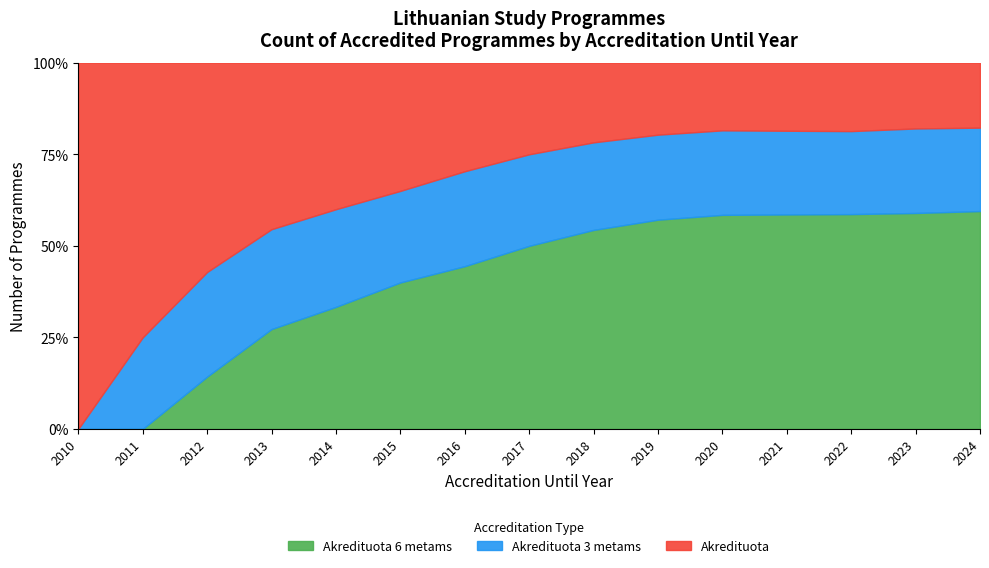

Reading right to left, what are all the values shown in this chart?

Akredituota 6 metams: 47	46	44	41	38	32	25	18	12	8	5	3	1	0	0
Akredituota 3 metams: 18	18	17	16	15	13	11	9	7	5	4	3	2	1	0
Akredituota: 14	14	14	13	12	11	10	9	8	7	6	5	4	3	2